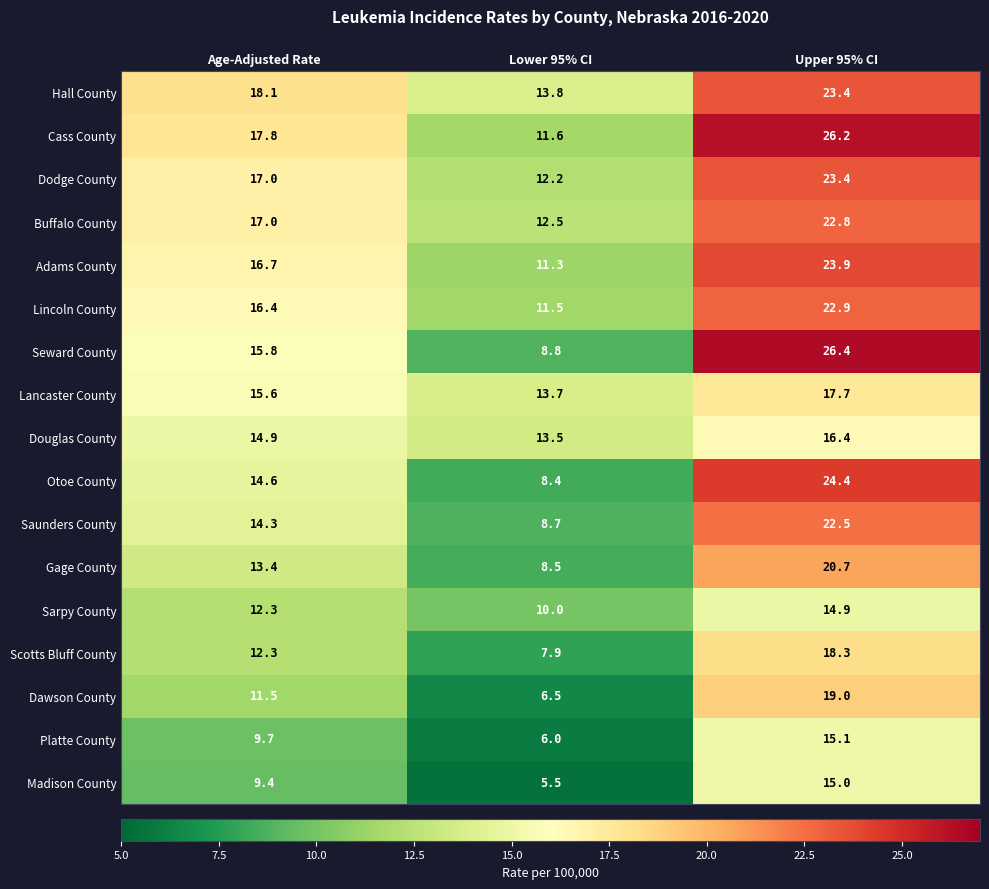

What is the smallest value displayed?

5.5